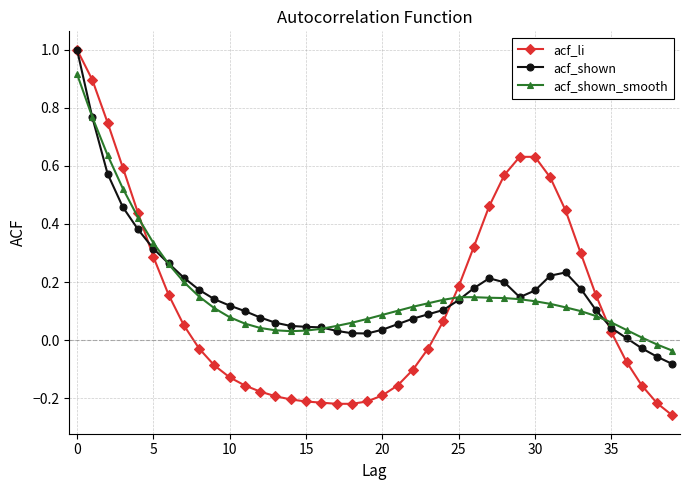

How many values in acf_shown_smooth are above zero?

38